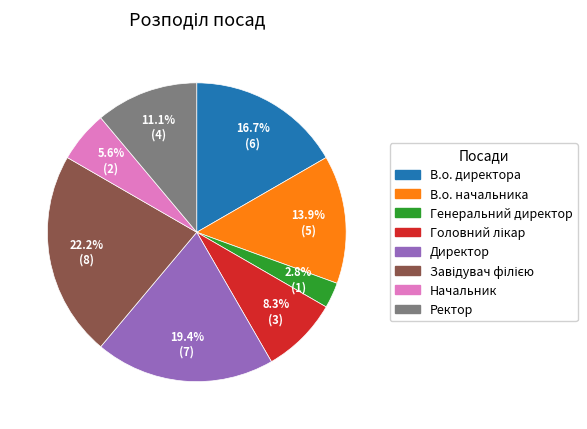

What is the smallest slice in the pie chart?

Генеральний директор